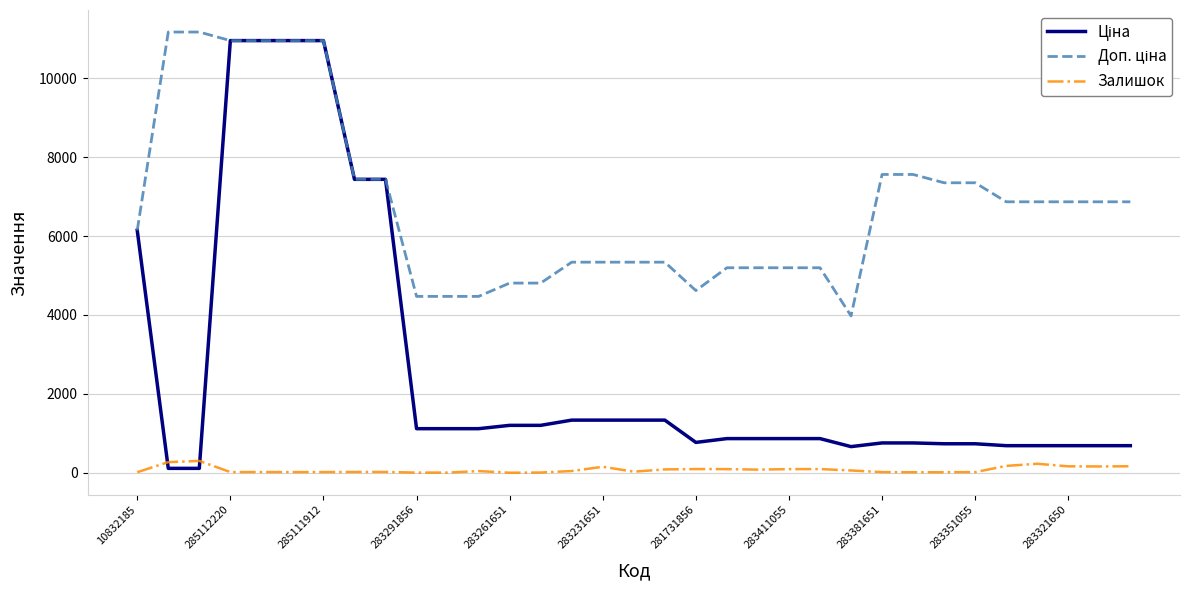

What is the maximum value shown in the chart?

11169.0